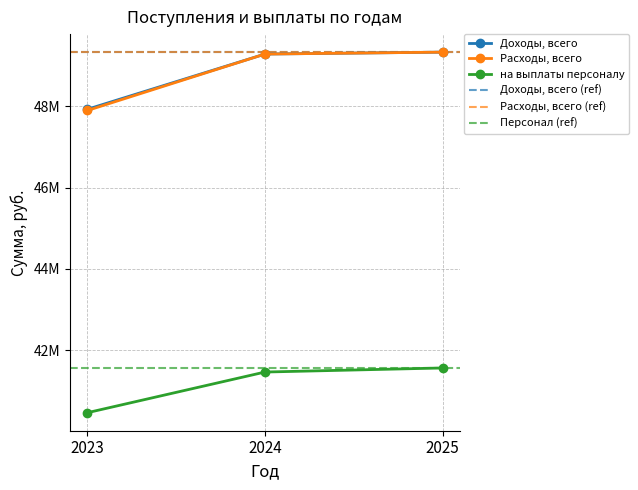

Which series changed the most between 2023 and 2025?

Расходы, всего